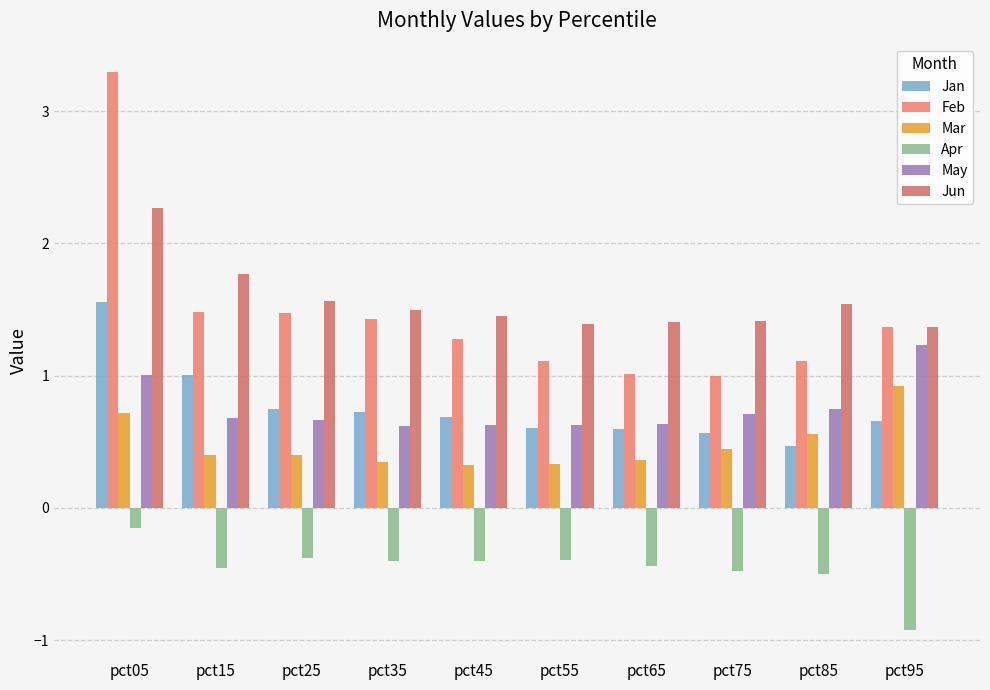

What are all the series names shown in the legend?

Jan, Feb, Mar, Apr, May, Jun